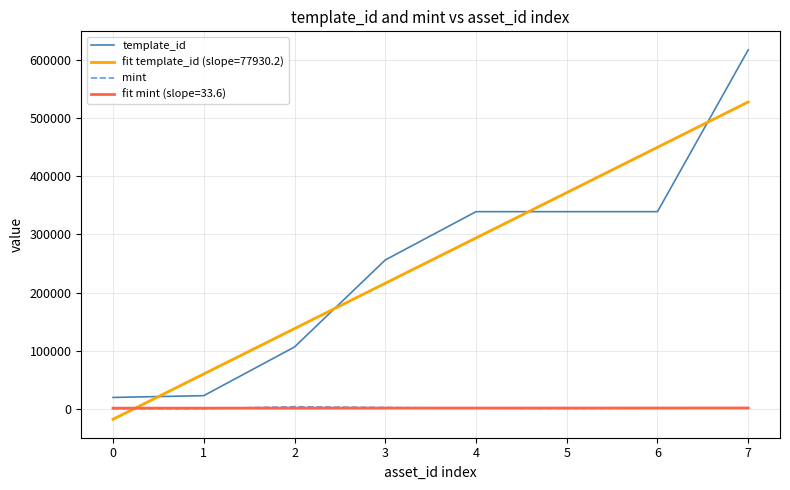

At which category does mint reach its first local valley?

5